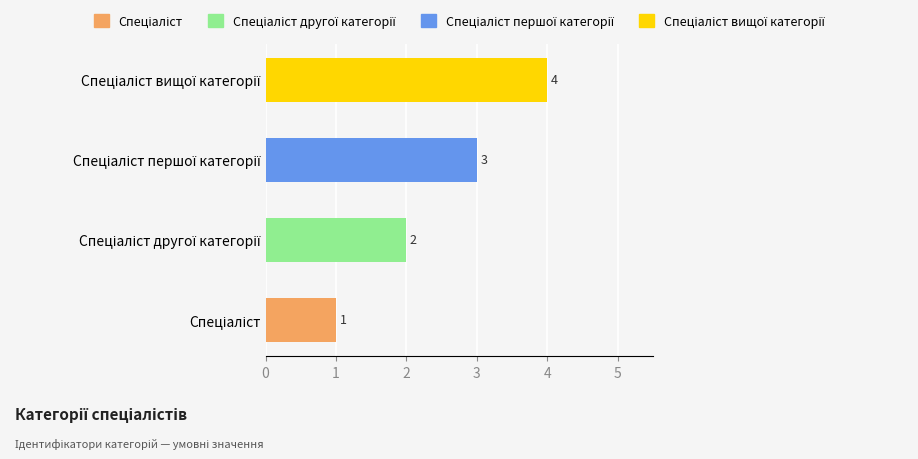

Count the values in the range 2 to 4.

3